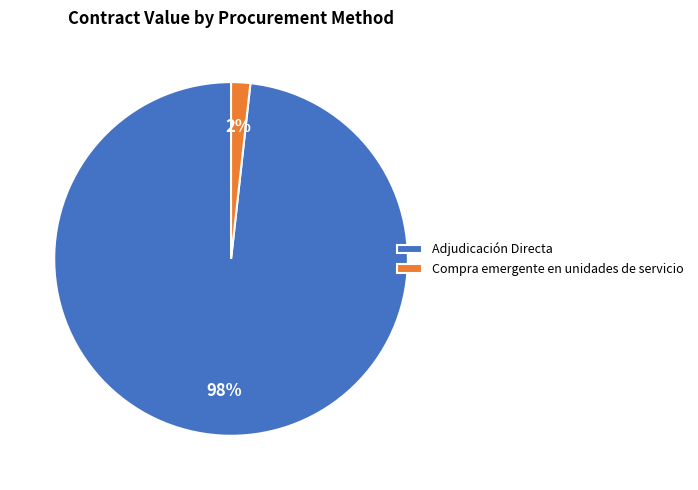

Count the number of slices in the pie.

2